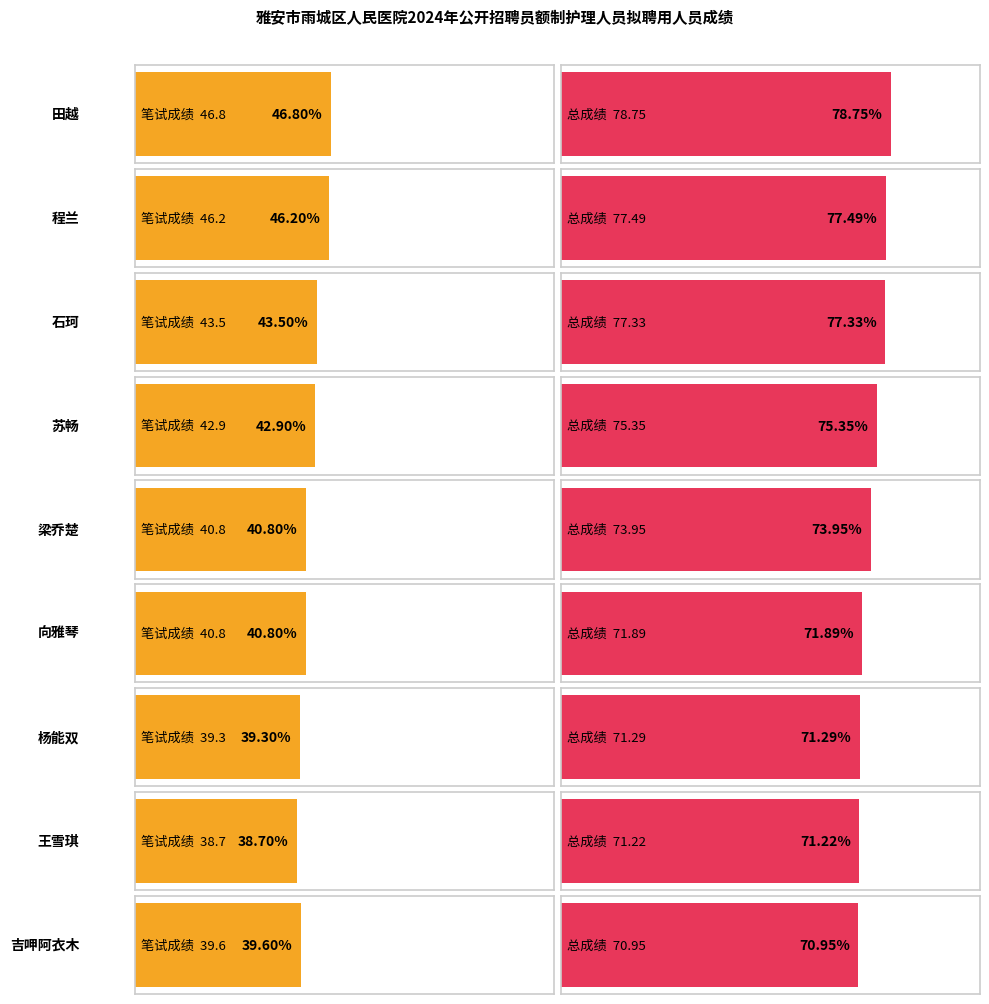

The value of 总成绩 at 杨能双 is 31.9. True or false?

False